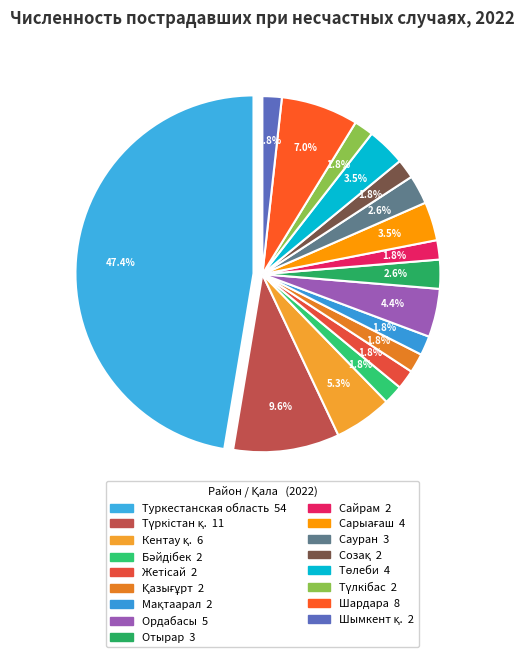

True or false: Түркістан қ. accounts for 1% of the total.

False